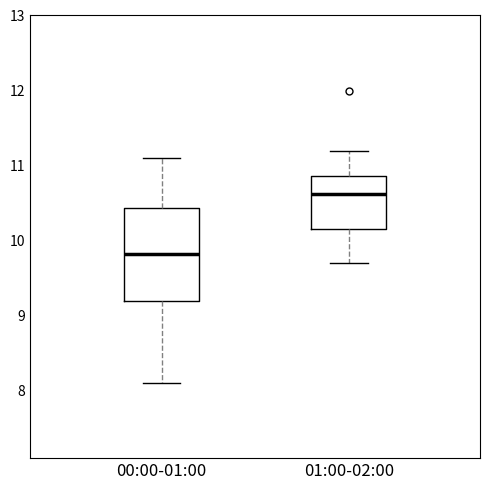

Reading left to right, transcribe this box plot: for each box, give where its median line is, the range the box spans, and where its two whiskers end, as read against the y-axis. The values are not printed on the chart, so give them approximately, as read against the axis.

00:00-01:00: median 9.8, box 9.2 to 10.4, whiskers 8.1 to 11.1
01:00-02:00: median 10.6, box 10.2 to 10.9, whiskers 9.7 to 11.2